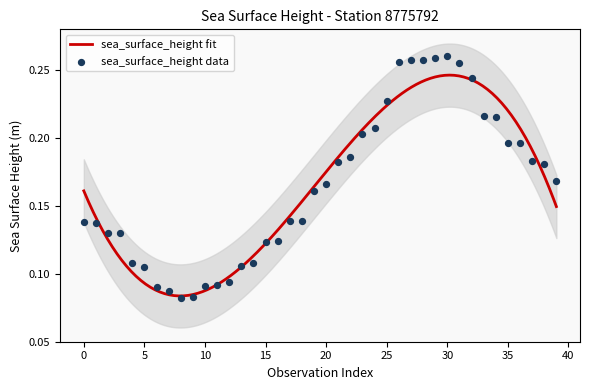

Which has a higher value, 20 or 36?

36